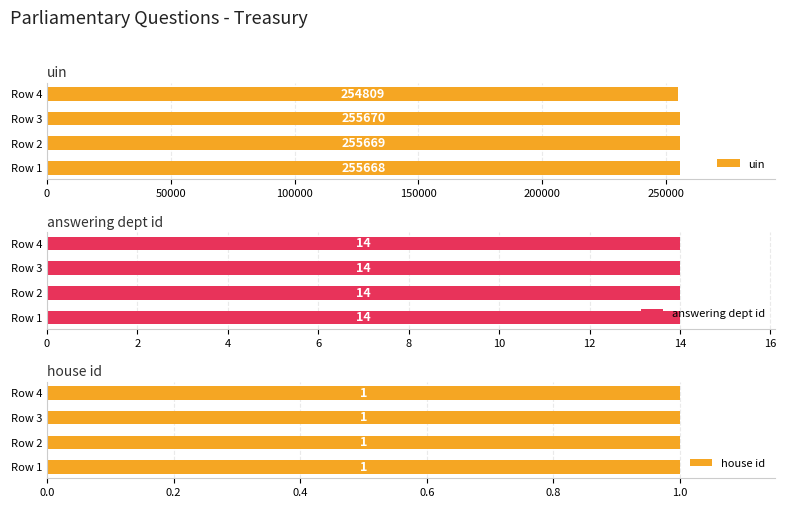

At how many categories does at least one series exceed 119182?

4